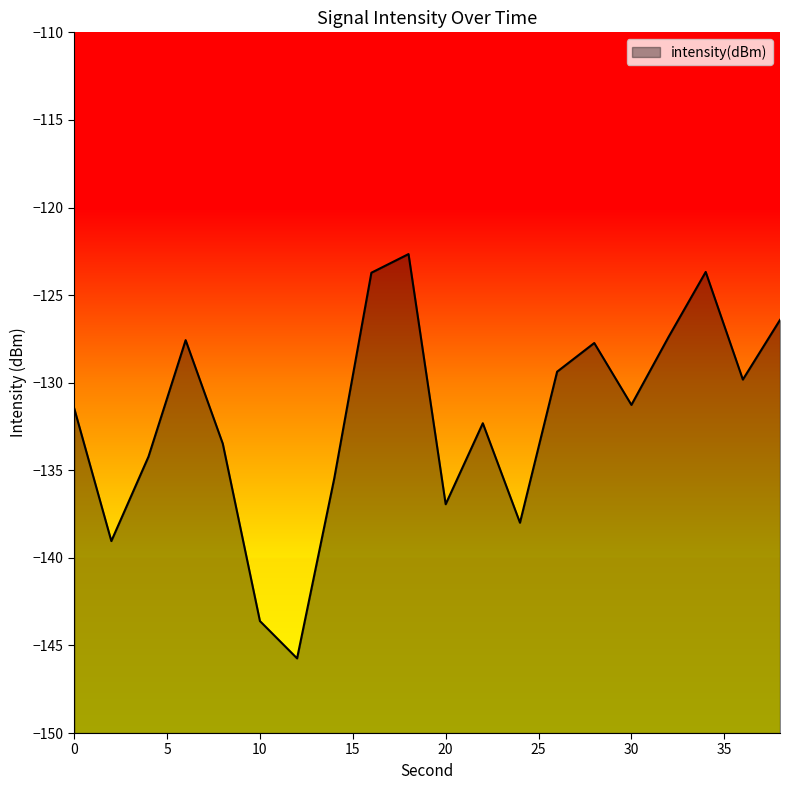

What is the sum of the values at 36 and 38?

-256.2